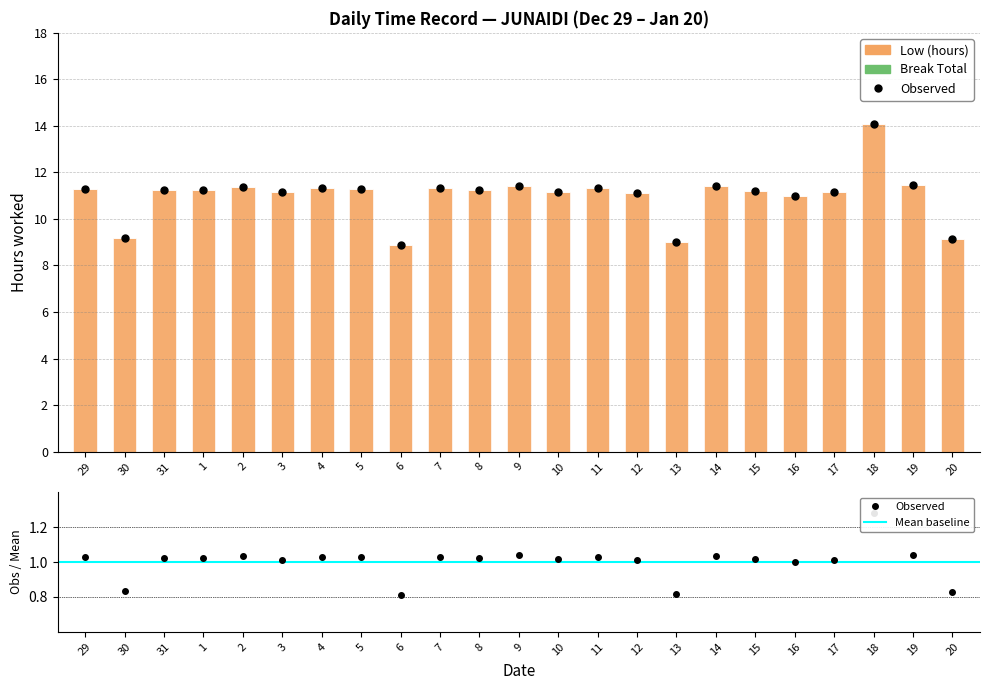

The value at 9 is 16.5. True or false?

False